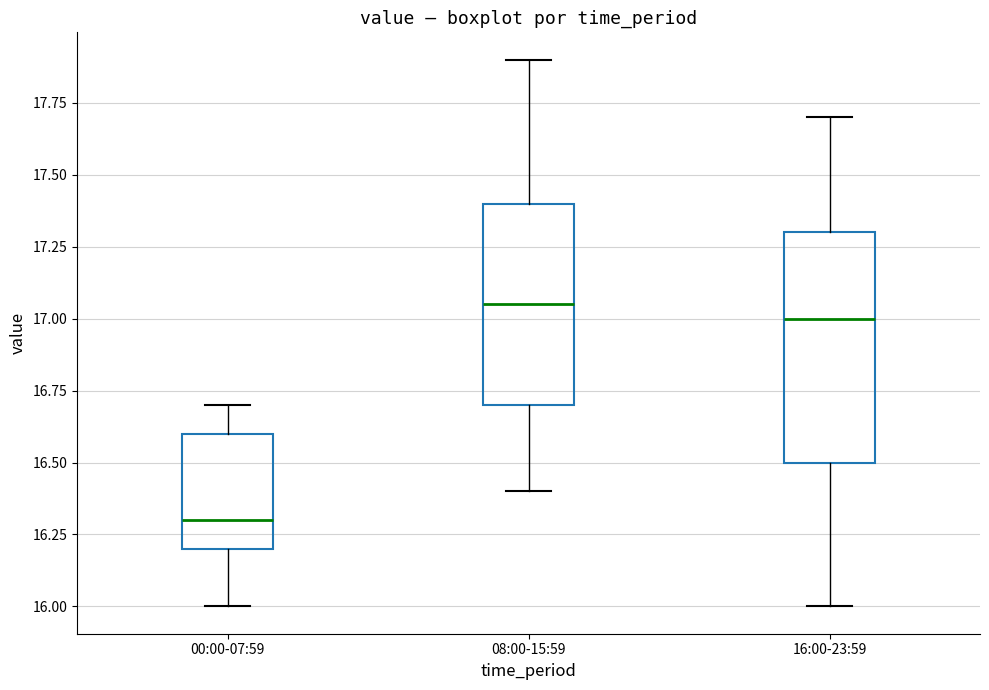

Reading left to right, read every box against the y-axis: the position of its median line, the range the box covers, and the ends of its whiskers. The values are not printed on the chart, so give them approximately, as read against the axis.

00:00-07:59: median 16.30, box 16.20 to 16.60, whiskers 16.00 to 16.70
08:00-15:59: median 17.05, box 16.70 to 17.40, whiskers 16.40 to 17.90
16:00-23:59: median 17.00, box 16.50 to 17.30, whiskers 16.00 to 17.70